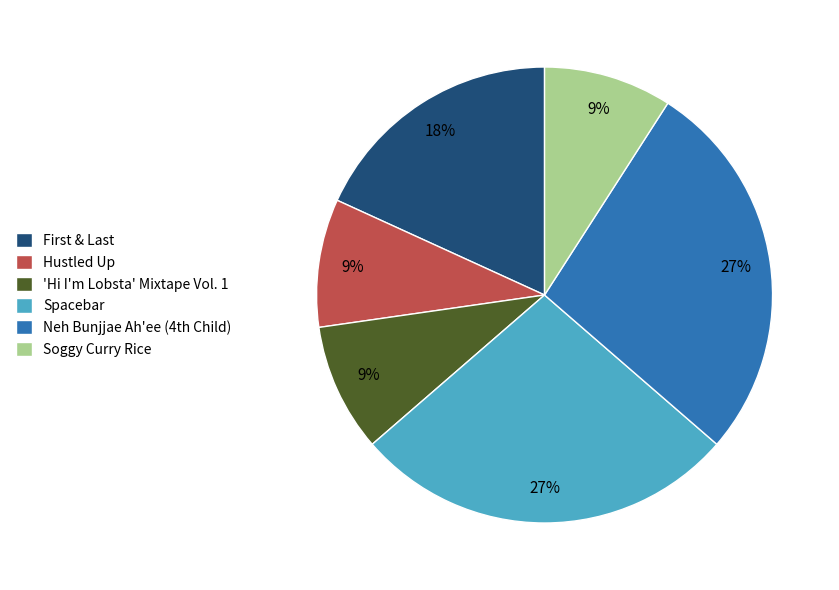

Combined, do Soggy Curry Rice and 'Hi I'm Lobsta' Mixtape Vol. 1 account for over 50%?

No